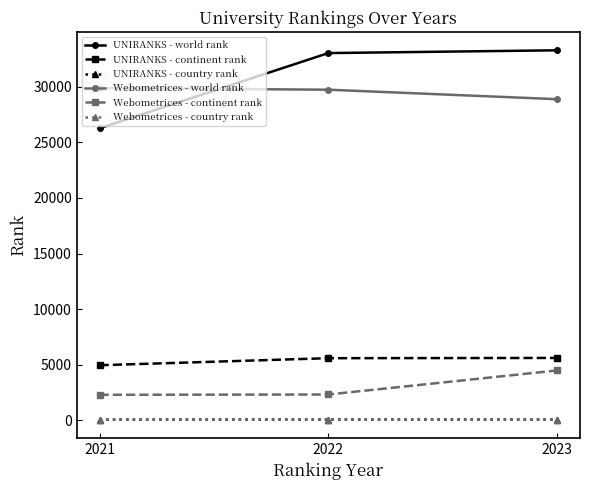

Count the number of data series in this chart.

6